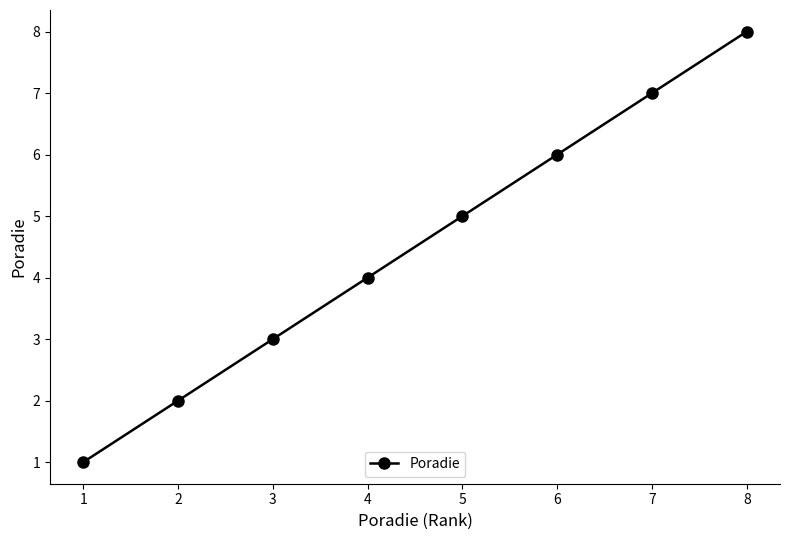

Count the number of data series in this chart.

1